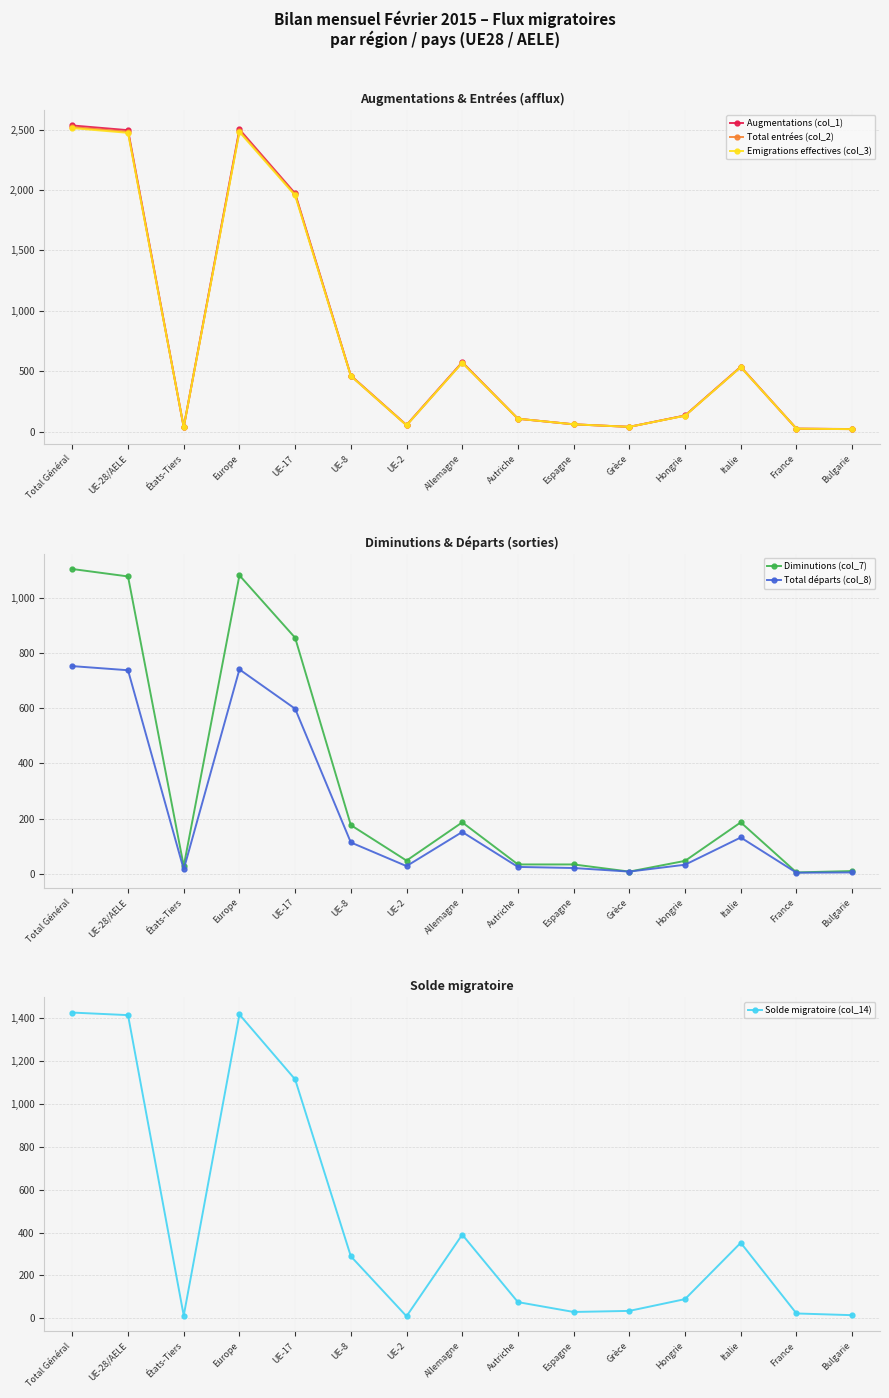

Is the value of Total entrées (col_2) at Allemagne greater than the value of Diminutions (col_7) at États-Tiers?

Yes